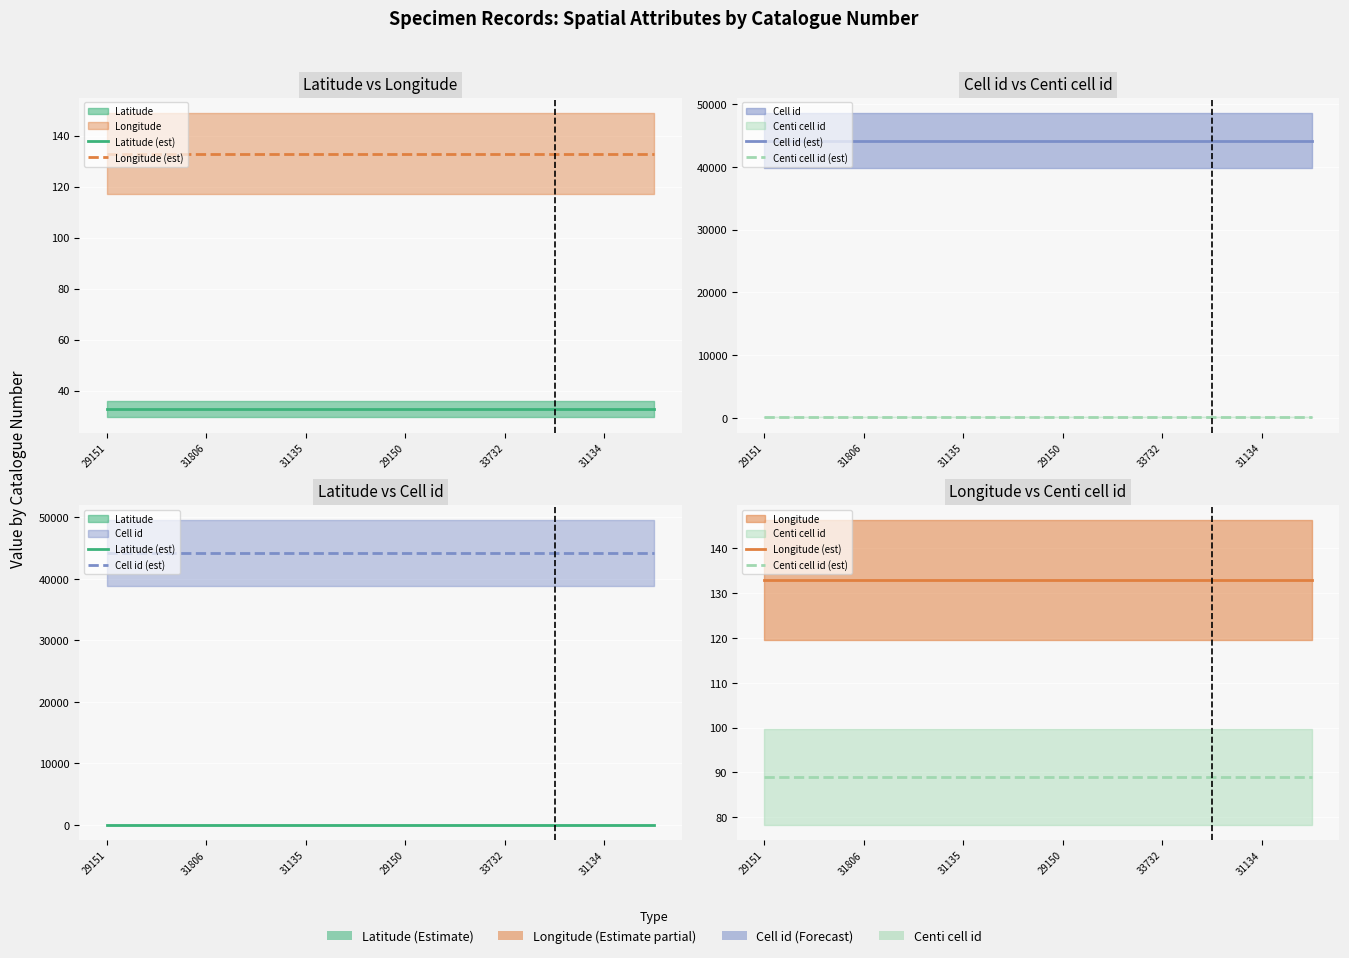

What is the total value across all series at 29151?

44486.8